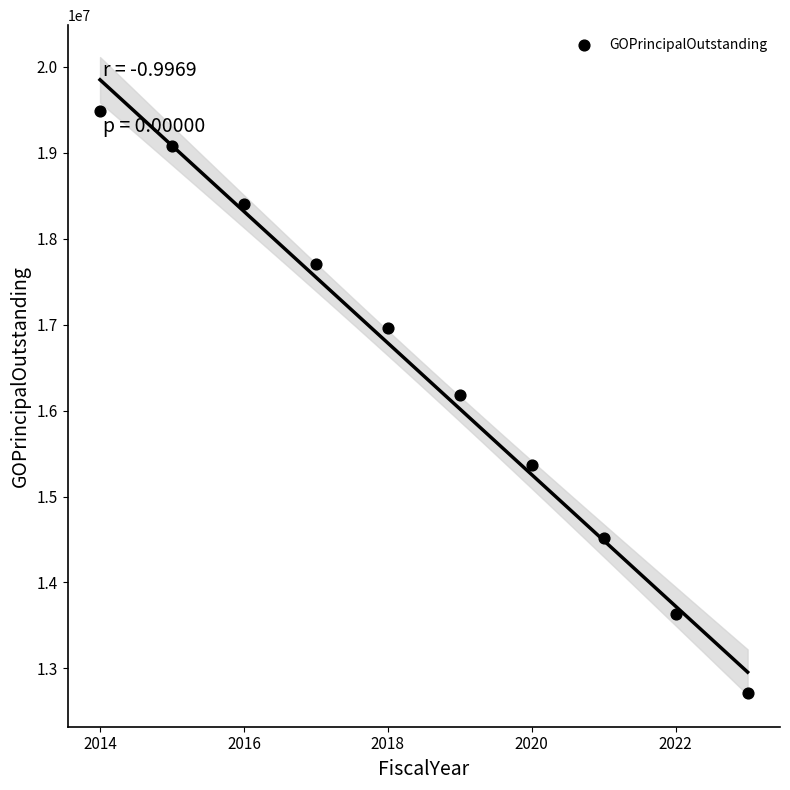

What Y value in the scatter plot is closest to 16095000?

16180000